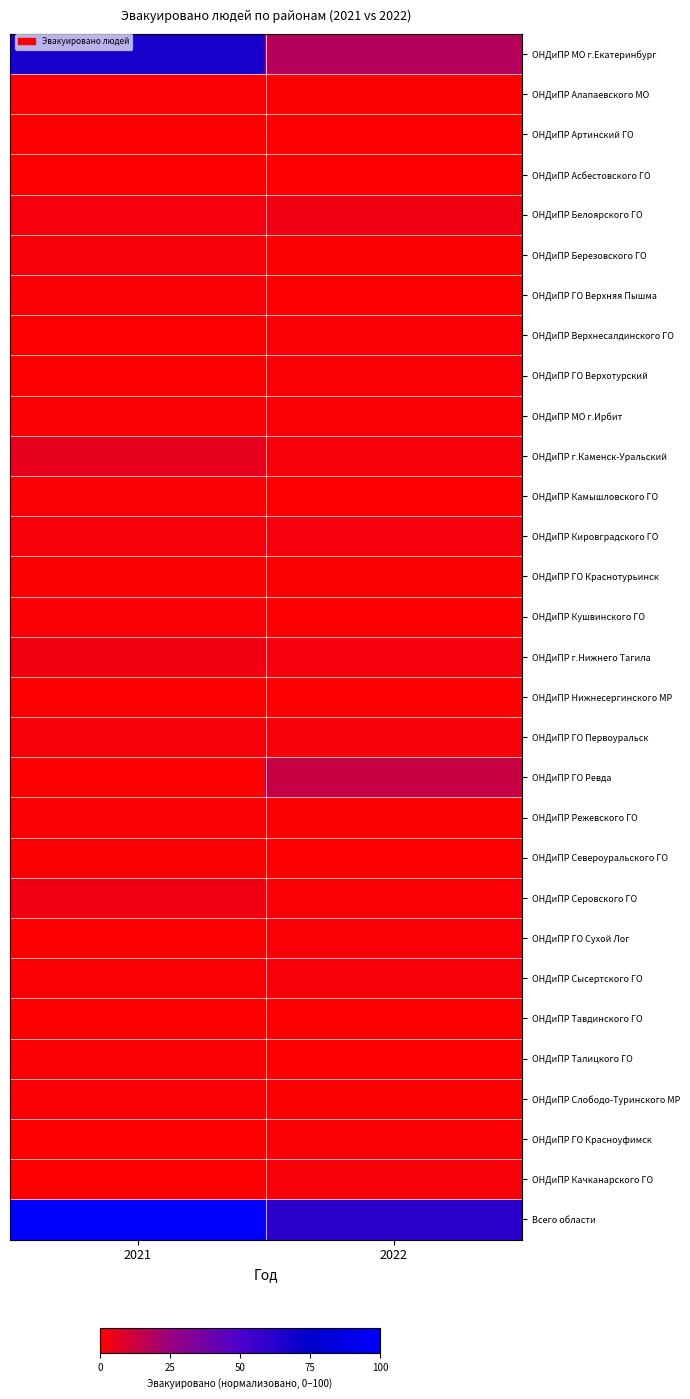

What is the spread (max minus min) of values at 2021?

100.0